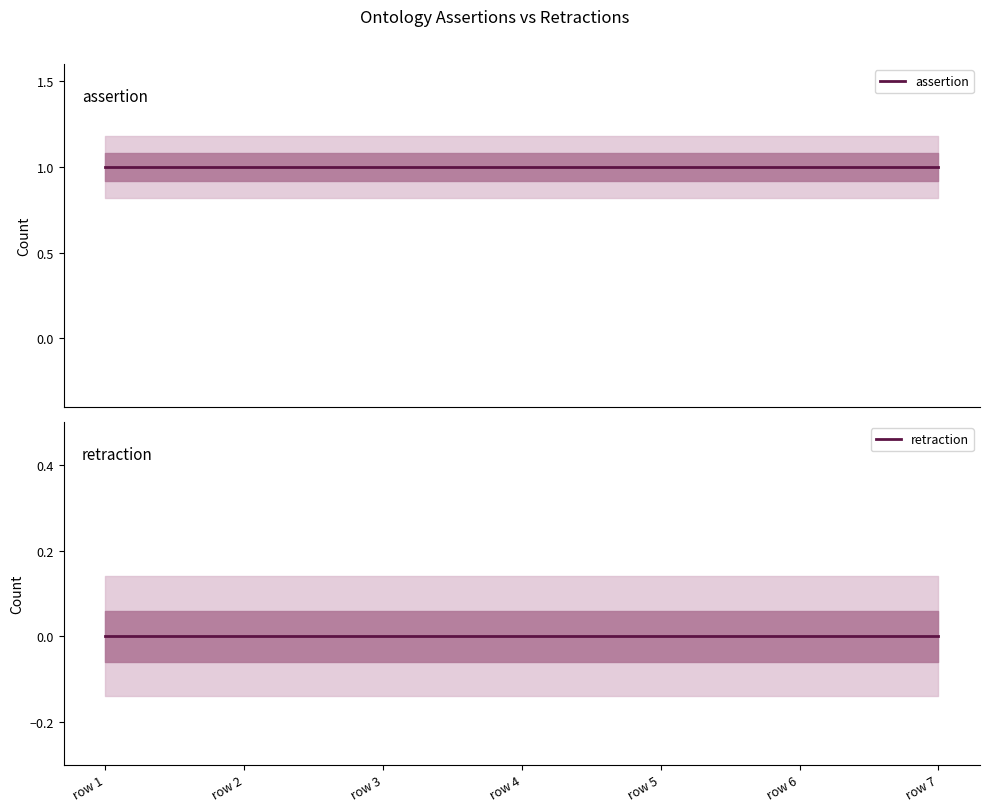

At which label does assertion reach its peak?

row 1